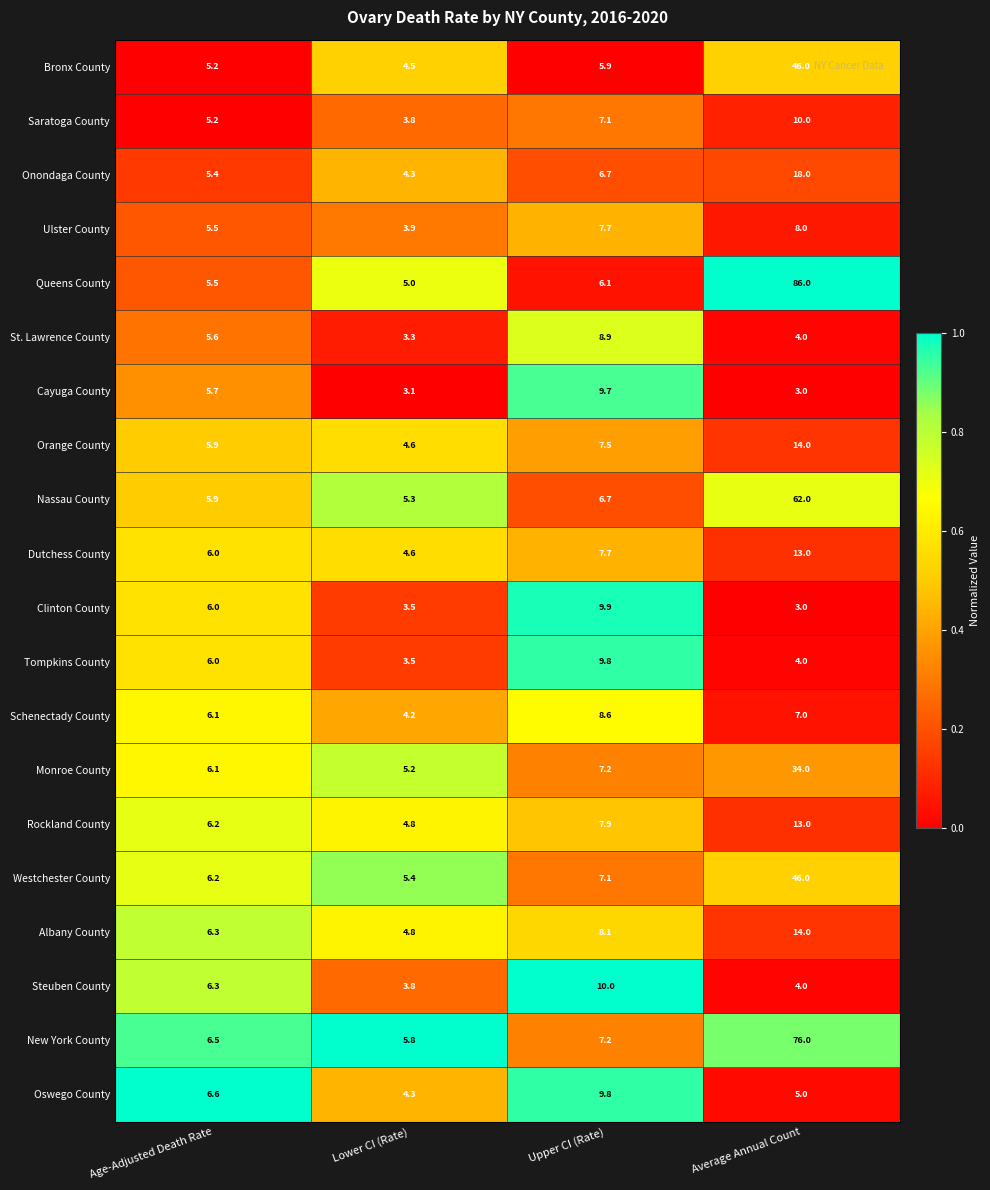

Between Age-Adjusted Death Rate and Lower CI (Rate), which series saw the biggest shift?

Cayuga County